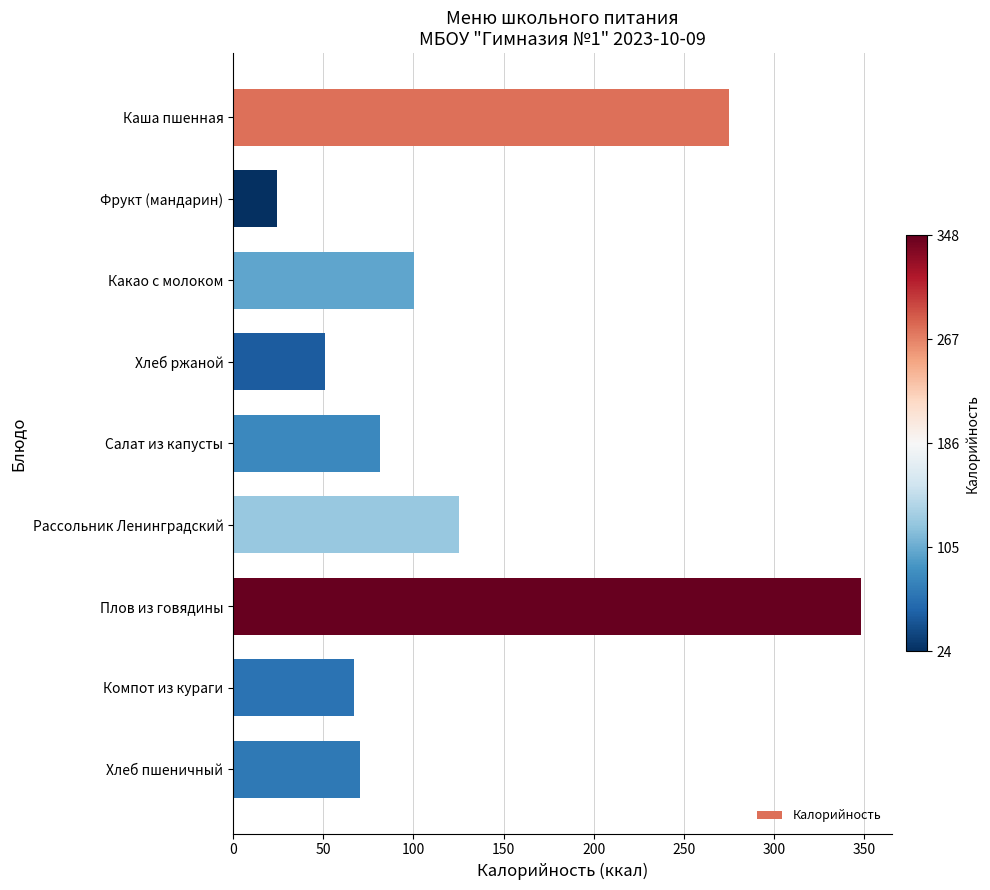

List the labels in order of value, smallest first.

Фрукт (мандарин), Хлеб ржаной, Компот из кураги, Хлеб пшеничный, Салат из капусты, Какао с молоком, Рассольник Ленинградский, Каша пшенная, Плов из говядины